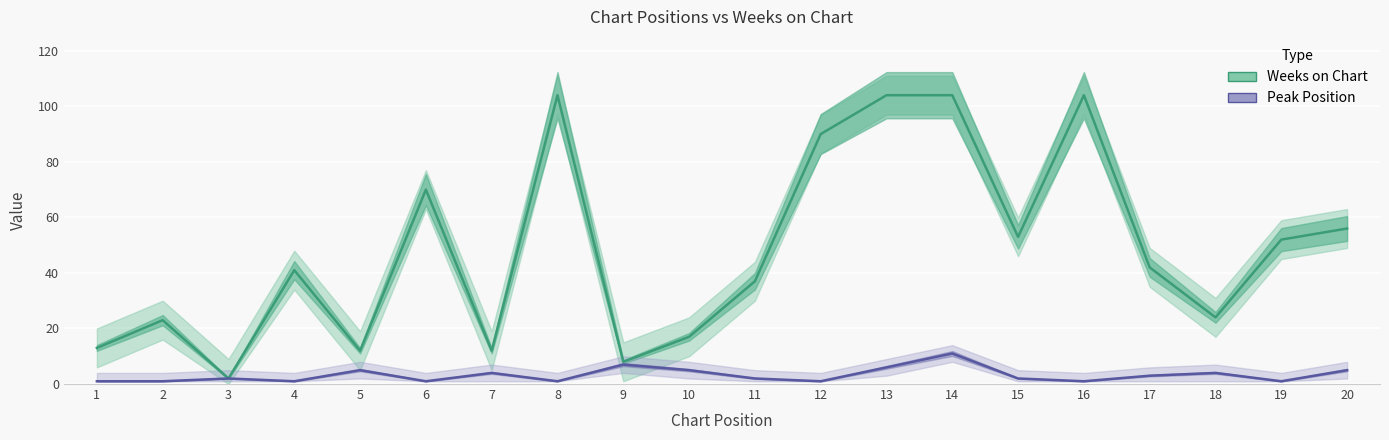

The Weeks on Chart series shows 42 at 17. True or false?

True